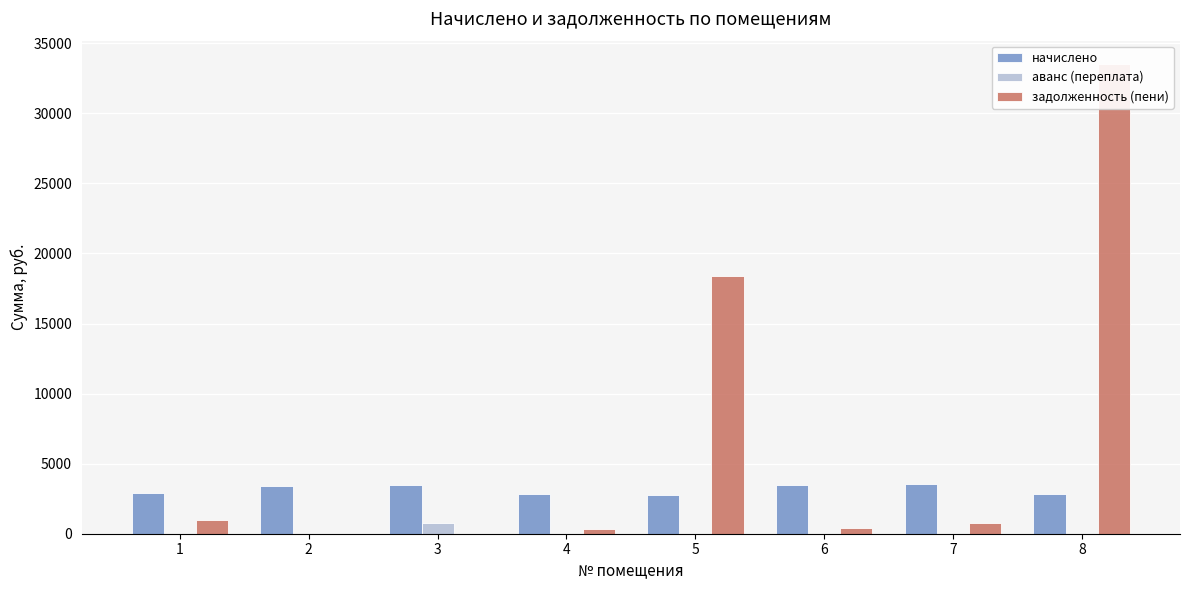

Which series has the largest range (max minus min)?

задолженность (пени)